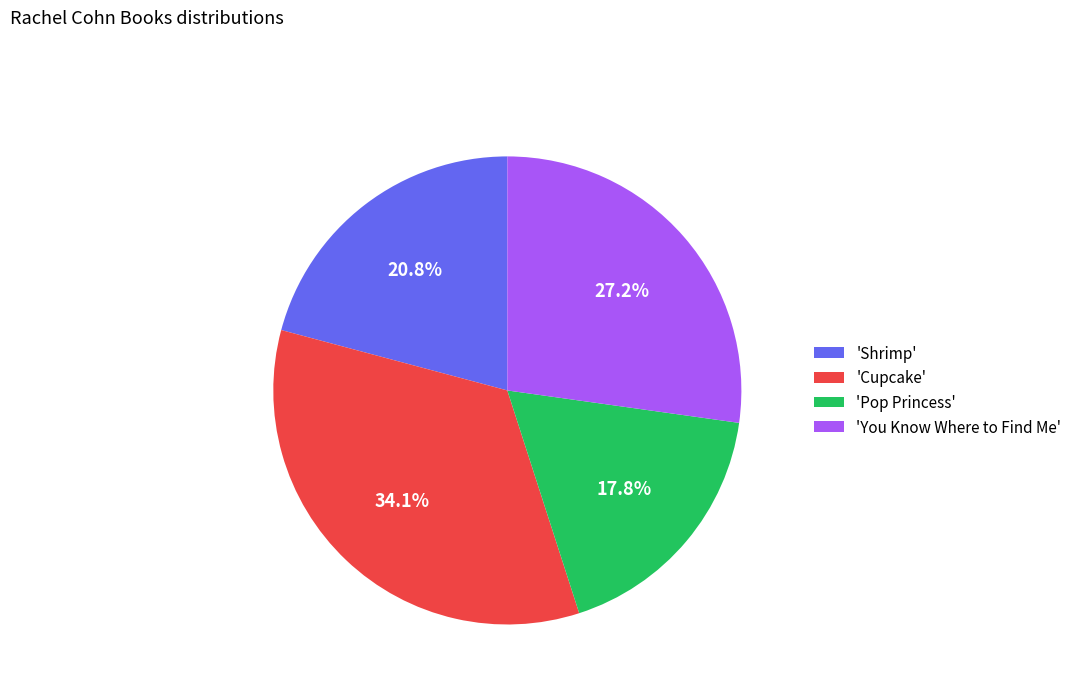

Combined, do 'Pop Princess' and 'Shrimp' account for over 50%?

No